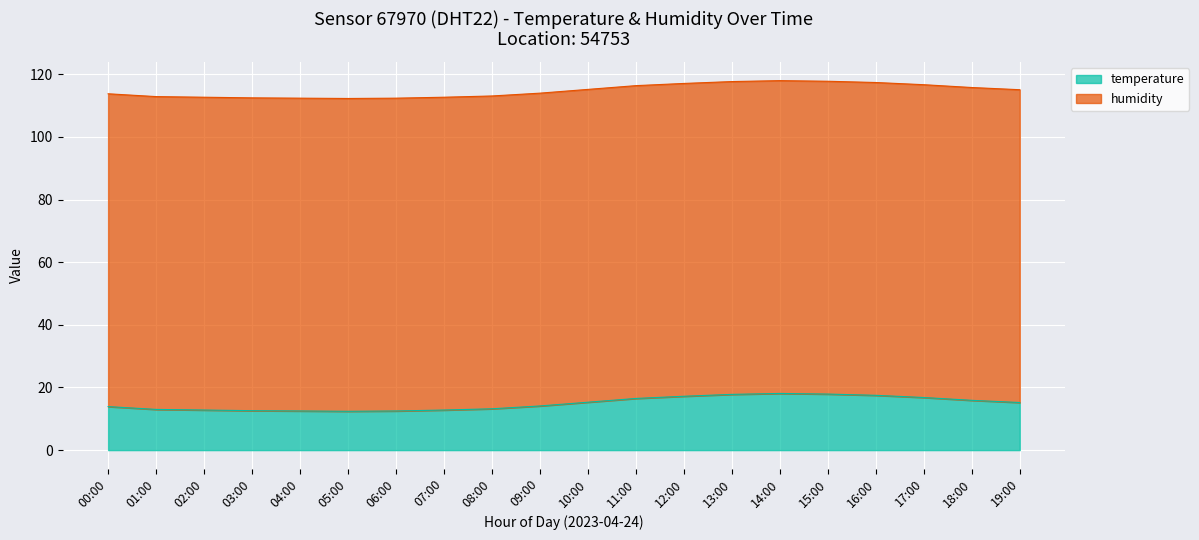

What is the minimum value shown in the chart?

12.4